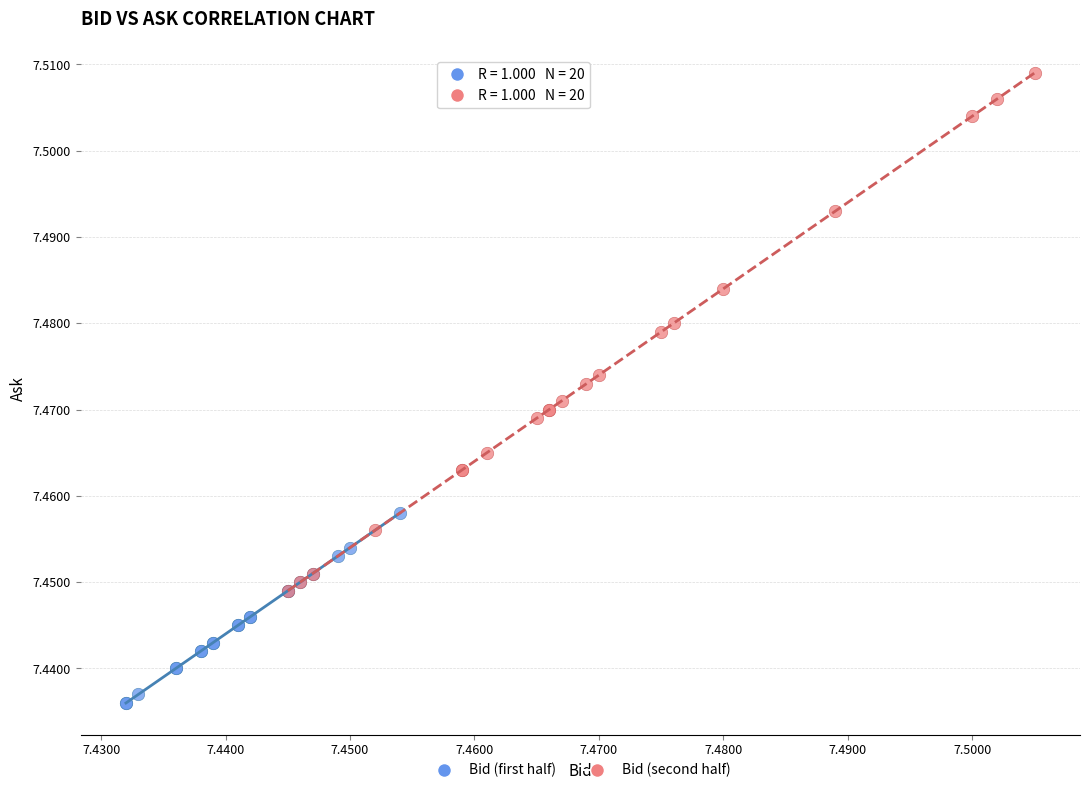

What are all the series names shown in the legend?

Bid (first half), Bid (second half)